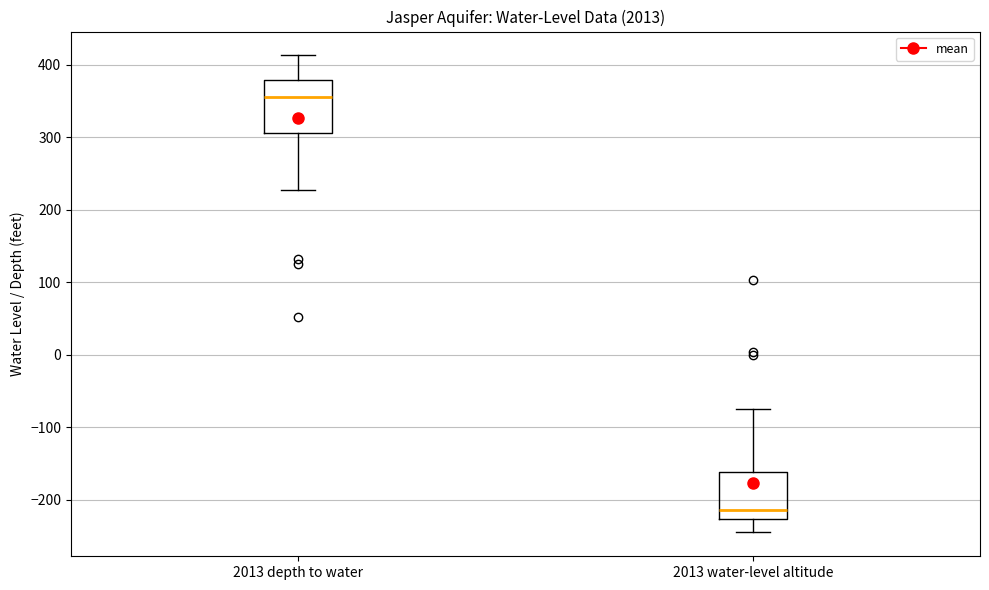

Reading left to right, read every box against the y-axis: the position of its median line, the range the box covers, and the ends of its whiskers. The values are not printed on the chart, so give them approximately, as read against the axis.

2013 depth to water: median 360, box 310 to 380, whiskers 230 to 410
2013 water-level altitude: median -210, box -230 to -160, whiskers -240 to -70